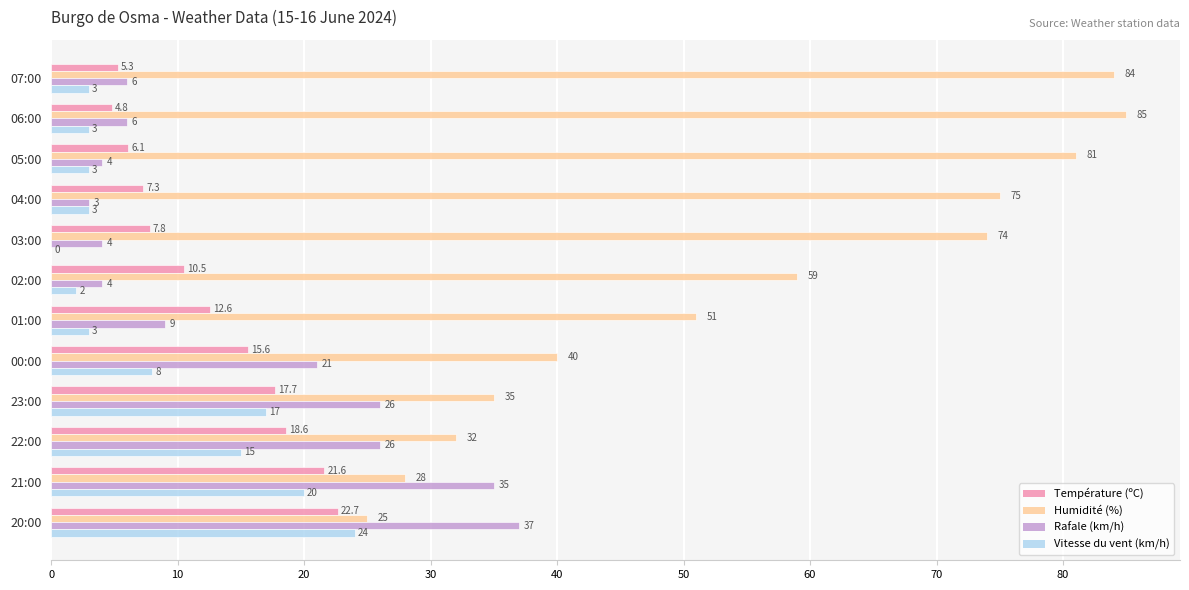

What is the maximum value for Humidité (%)?

85.0